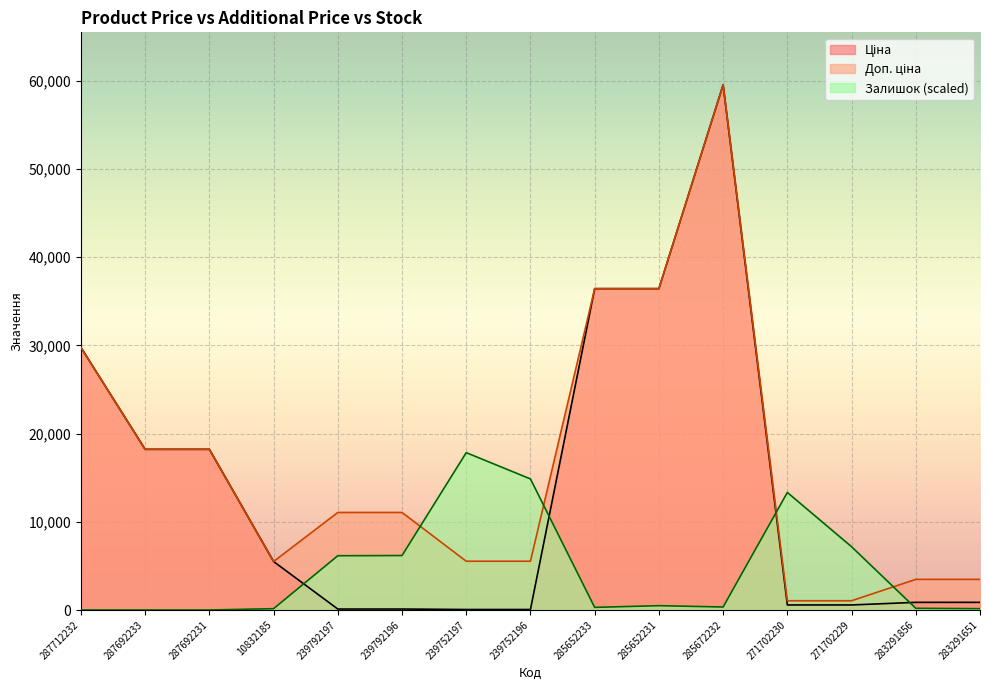

Reading left to right, transcribe all the data shown in this chart.

Ціна: 29761.5	18212.0	18212.0	5497.3	110.5	110.5	55.3	55.3	36424.0	36424.0	59523.0	571.6	571.6	868.0	868.0
Доп. ціна: 29761.5	18212.0	18212.0	5497.3	11055.0	11055.0	5528.0	5528.0	36424.0	36424.0	59523.0	1048.0	1048.0	3472.1	3472.1
Залишок: 0.0	0.0	0.0	149.0	6150.9	6172.2	17835.6	14855.9	298.0	489.5	340.5	13323.5	7172.6	191.6	149.0